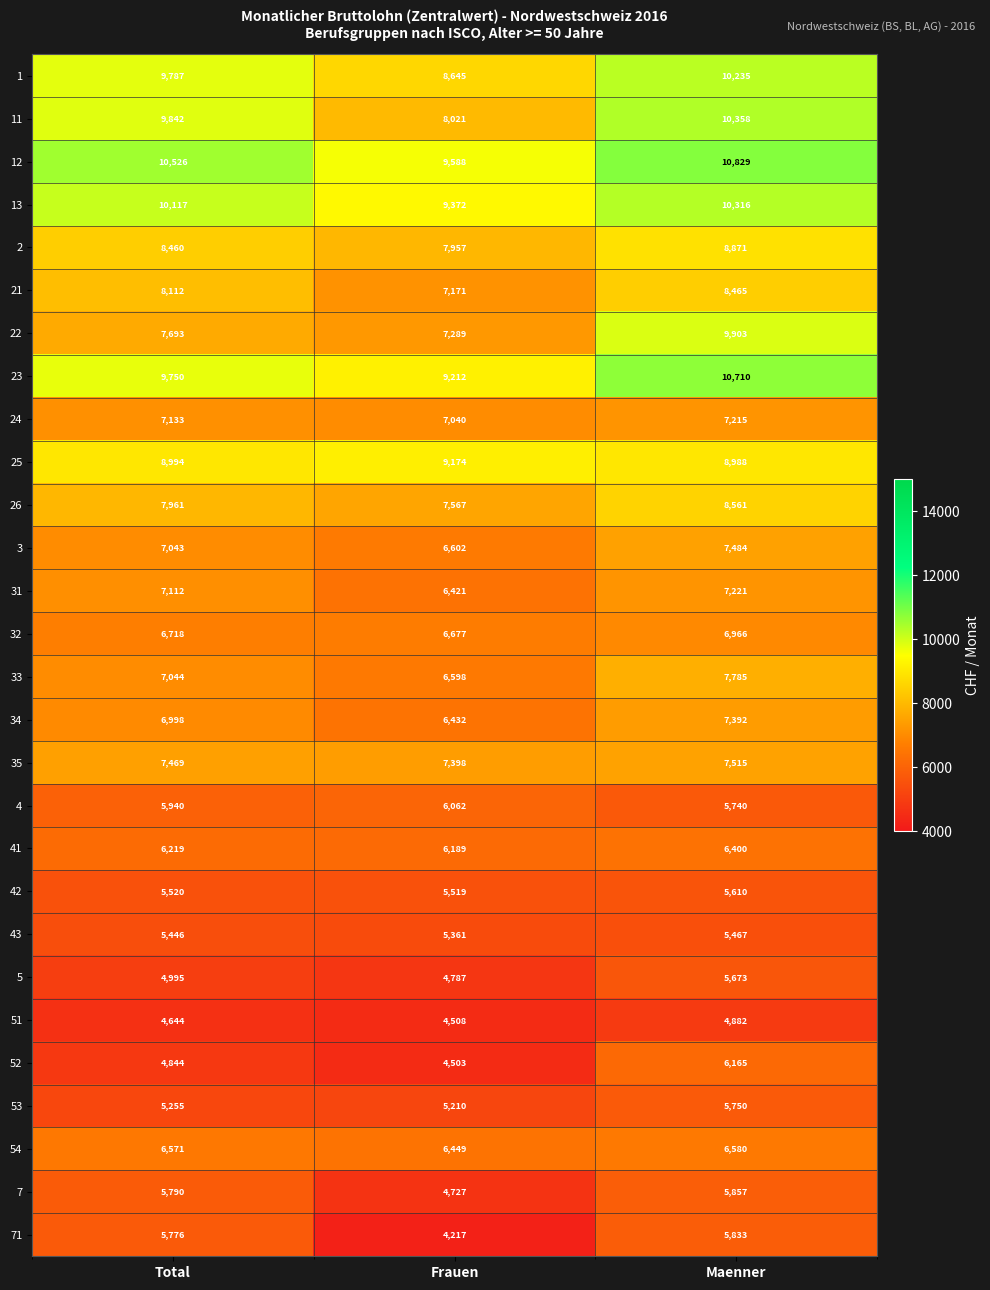

Read the 24 value at Total, to the nearest 5.

7135